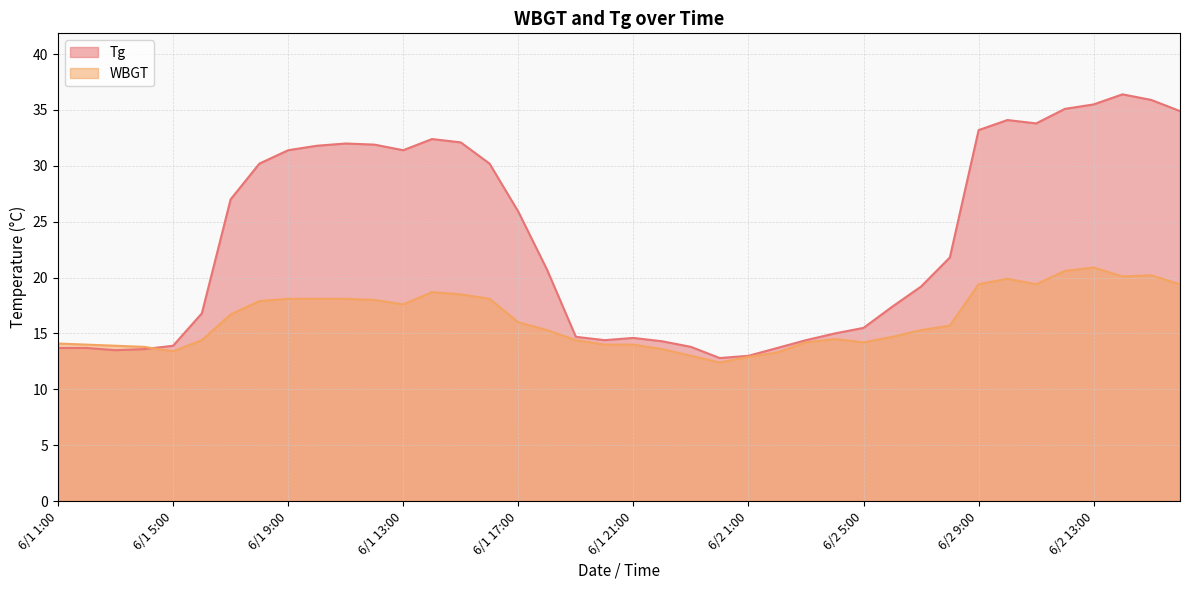

Where does the Tg series first go above 21?

6/1 7:00